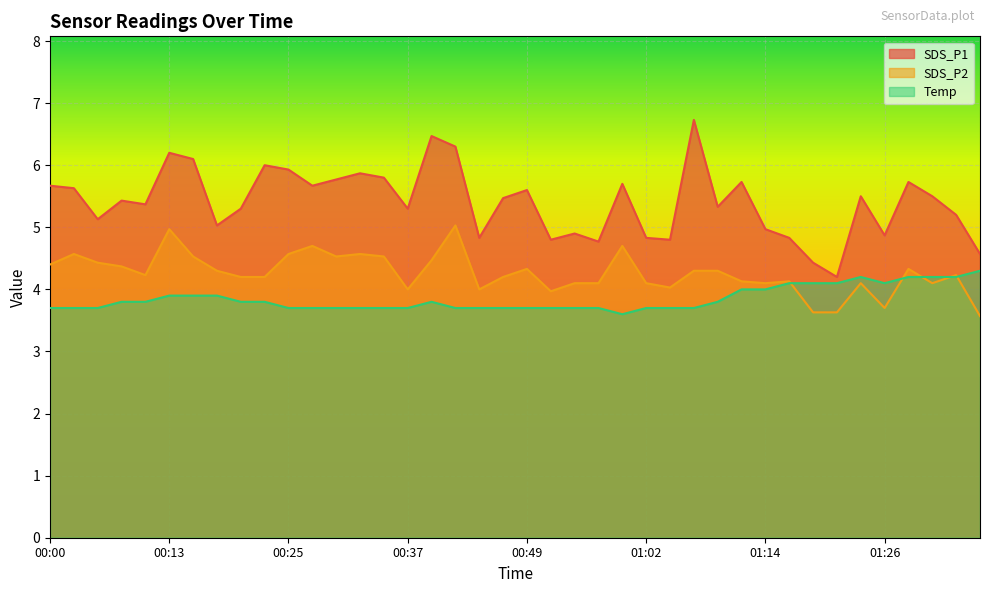

At which label does Temp reach its peak?

01:36